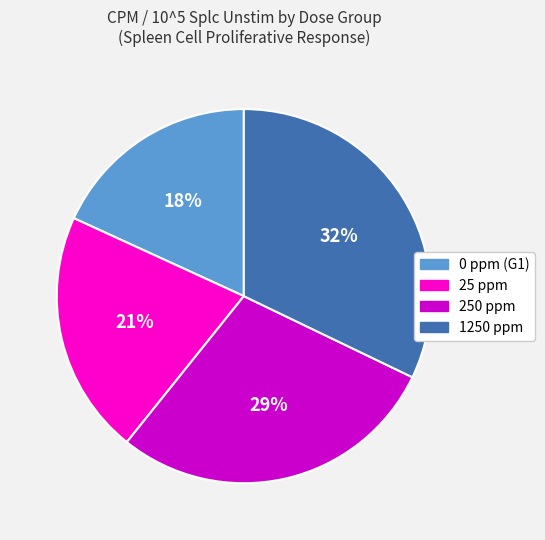

Rank the categories by value from lowest to highest.

0 ppm (G1), 25 ppm, 250 ppm, 1250 ppm